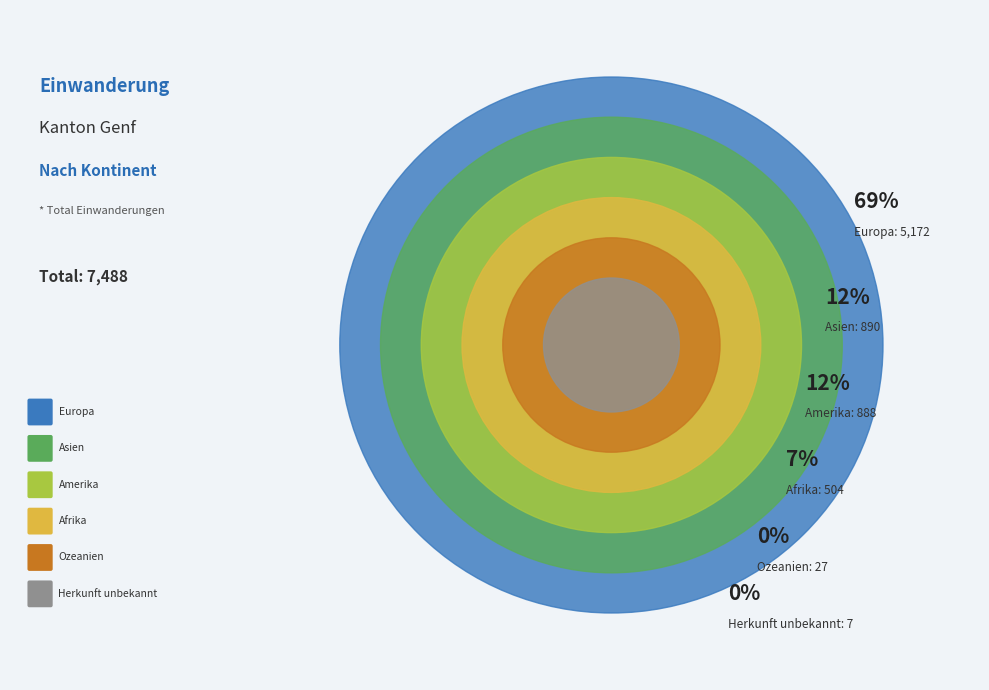

To the nearest percent, what percentage of the pie is Asien?

12%